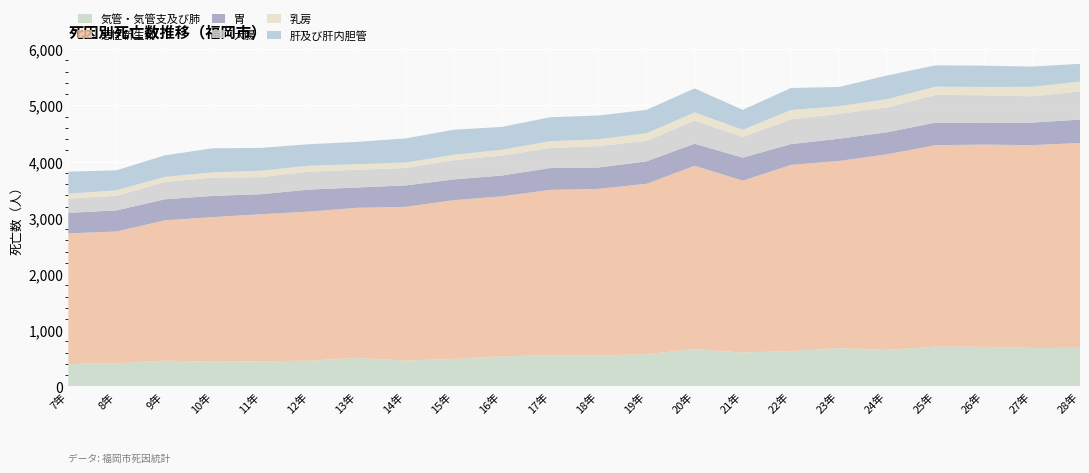

Reading left to right, extract all data points from this chart.

気管・気管支及び肺: 7年=399	8年=414	9年=460	10年=439	11年=448	12年=458	13年=508	14年=459	15年=490	16年=535	17年=556	18年=549	19年=574	20年=664	21年=603	22年=630	23年=681	24年=650	25年=710	26年=705	27年=685	28年=687
悪性新生物: 7年=2324	8年=2342	9年=2494	10年=2573	11年=2615	12年=2652	13年=2670	14年=2736	15年=2823	16年=2846	17年=2941	18年=2965	19年=3030	20年=3261	21年=3057	22年=3310	23年=3330	24年=3480	25年=3581	26年=3597	27年=3607	28年=3643
胃: 7年=365	8年=376	9年=375	10年=378	11年=357	12年=392	13年=361	14年=381	15年=370	16年=371	17年=387	18年=380	19年=400	20年=393	21年=410	22年=371	23年=396	24年=392	25年=403	26年=383	27年=401	28年=416
大腸: 7年=253	8年=261	9年=308	10年=325	11年=303	12年=320	13年=315	14年=310	15年=341	16年=355	17年=359	18年=381	19年=365	20年=409	21年=370	22年=440	23年=443	24年=441	25年=491	26年=495	27年=467	28年=502
乳房: 7年=87	8年=96	9年=91	10年=92	11年=114	12年=104	13年=99	14年=97	15年=97	16年=103	17年=120	18年=121	19年=134	20年=148	21年=125	22年=166	23年=135	24年=148	25年=146	26年=149	27年=170	28年=174
肝及び肝内胆管: 7年=394	8年=355	9年=383	10年=429	11年=406	12年=383	13年=397	14年=429	15年=445	16年=406	17年=426	18年=423	19年=416	20年=426	21年=355	22年=391	23年=342	24年=421	25年=380	26年=377	27年=359	28年=317